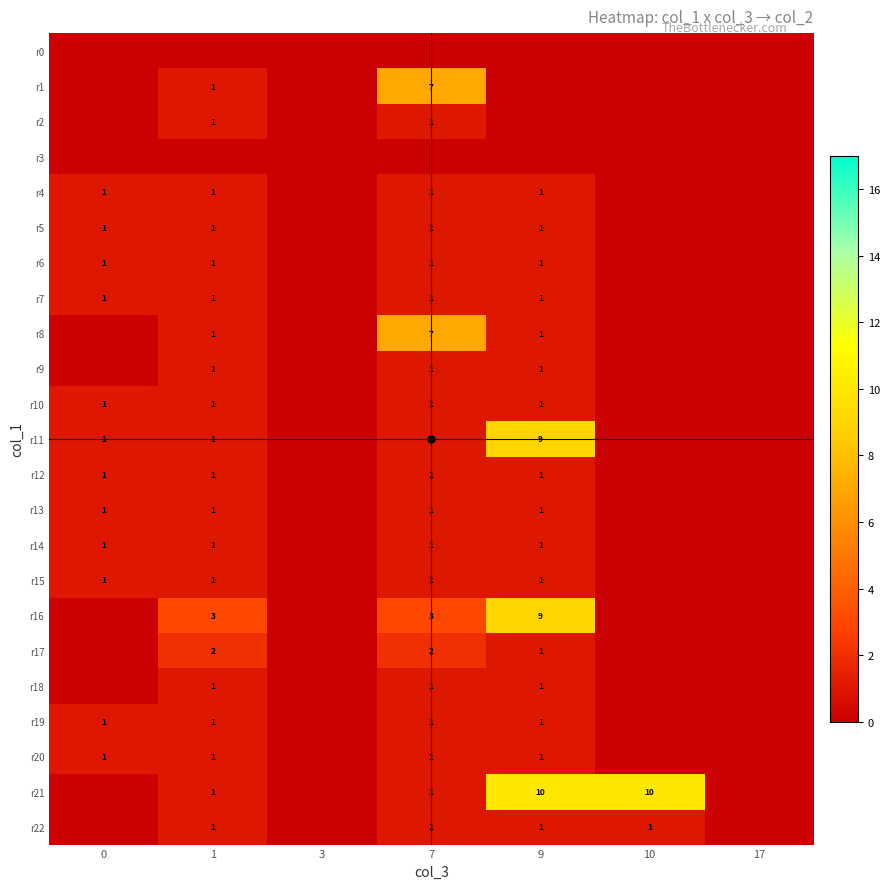

Is the value of r21 at 1 greater than the value of r11 at 9?

No